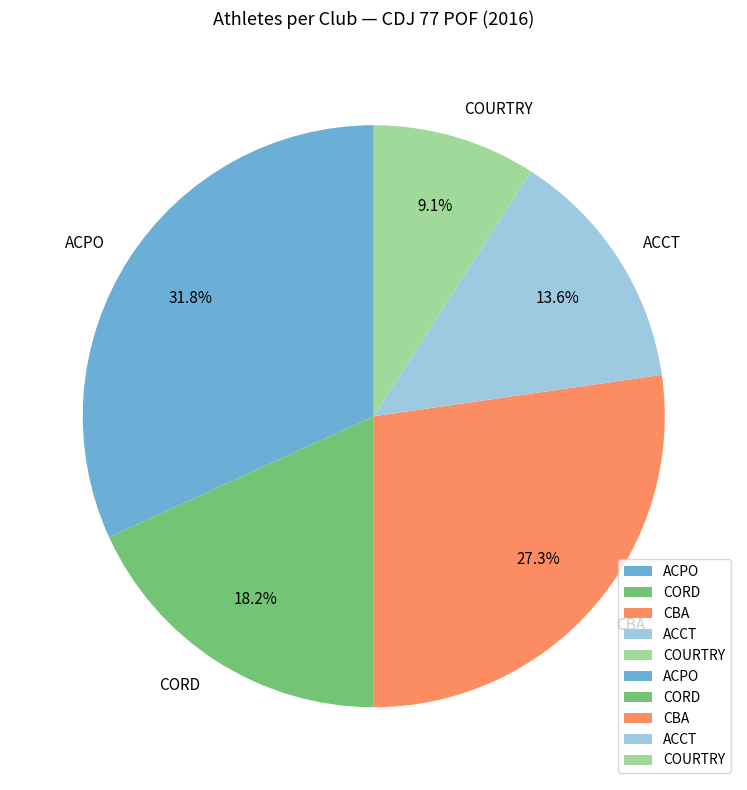

What is the largest slice in the pie chart?

ACPO